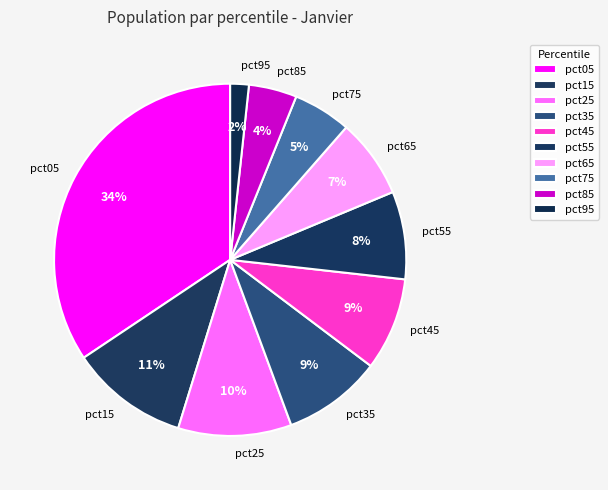

To the nearest percent, what is the difference between the pct05 and pct55 slice percentages?

26%